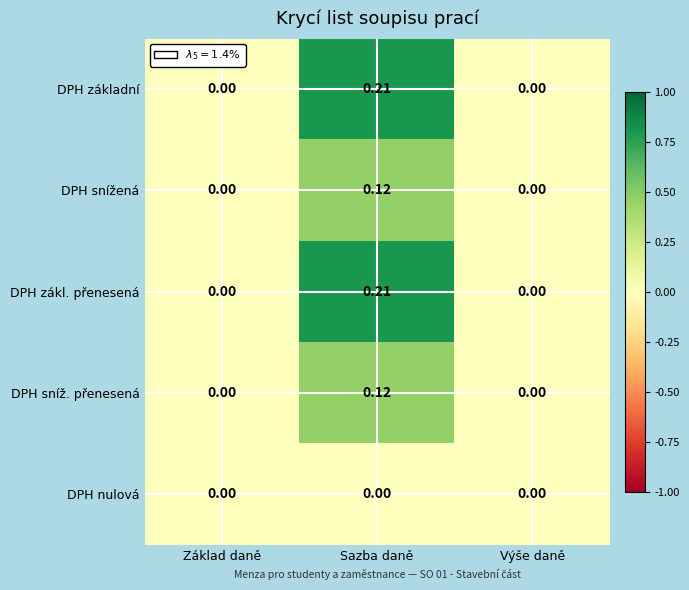

At which category does the chart reach its peak across all series?

Sazba daně